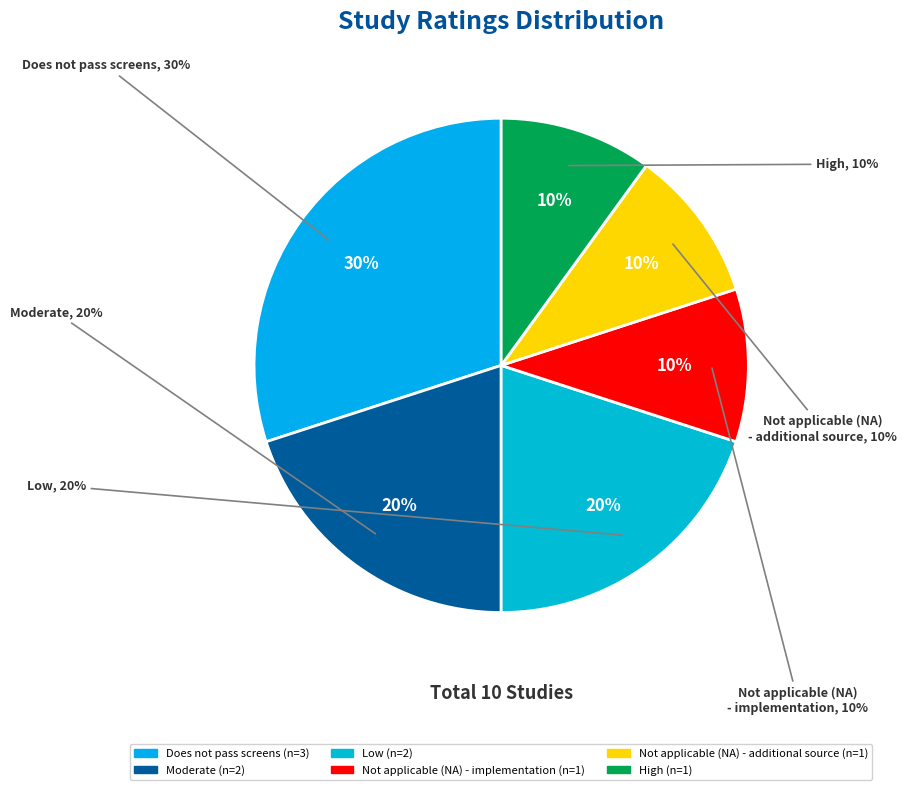

How many slices are in this pie chart?

6